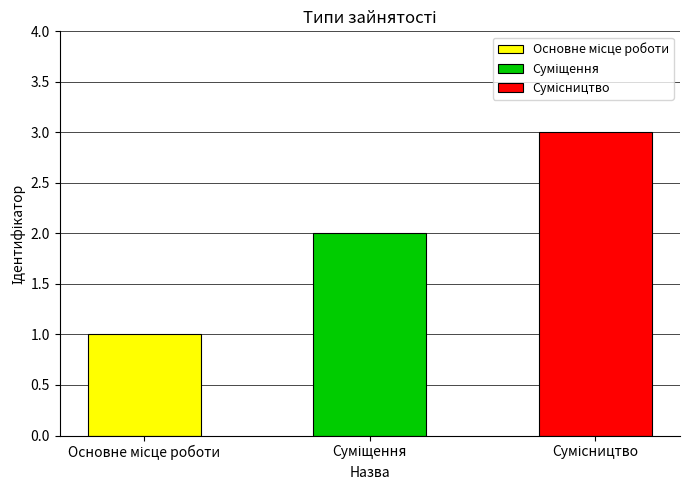

The value at Основне місце роботи is 1. True or false?

False